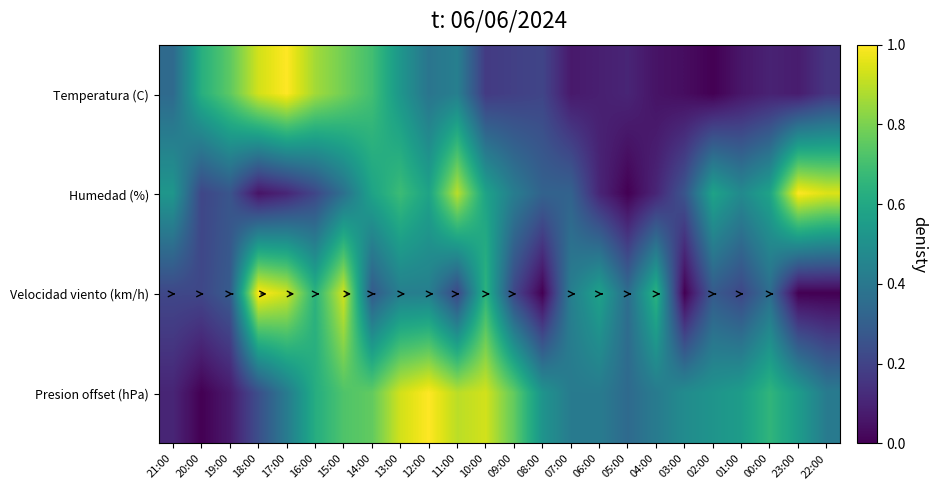

List the series in order of their overall mean, highest first.

Presion offset (hPa), Humedad (%), Velocidad viento (km/h), Temperatura (C)